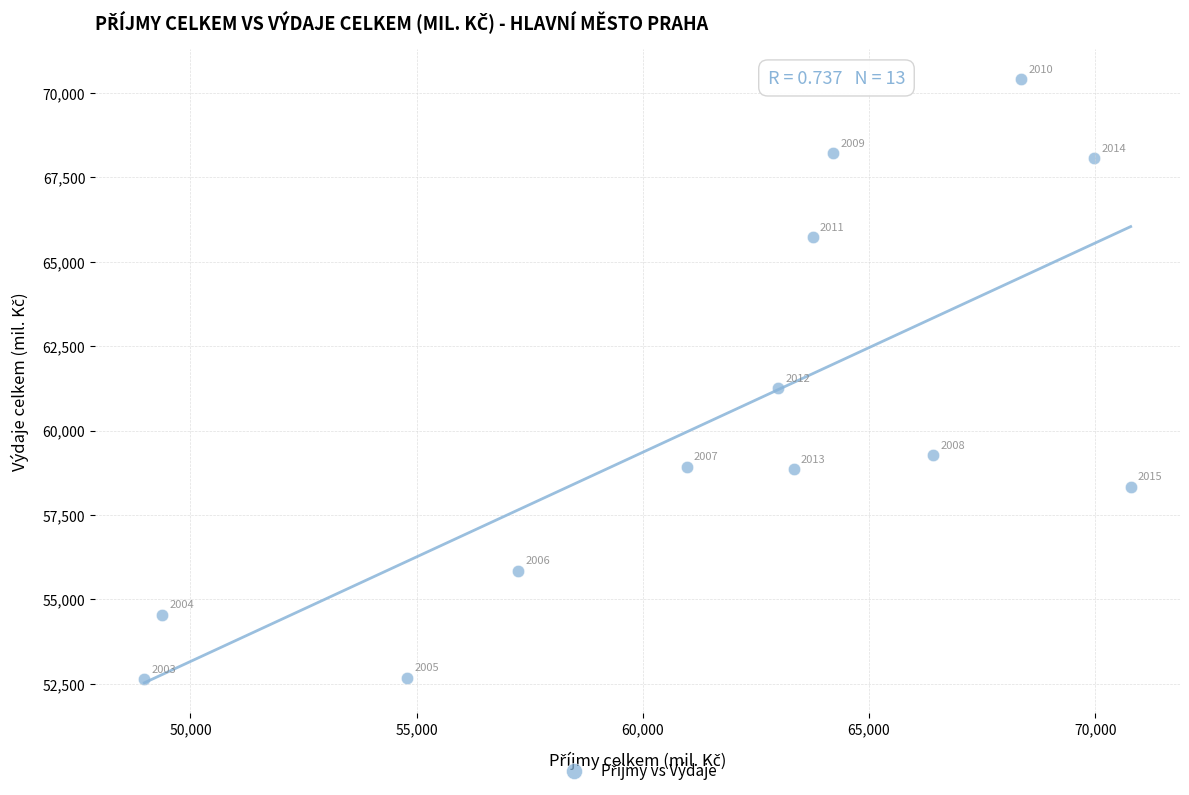

What is the range of Y values (max minus min)?

17756.9